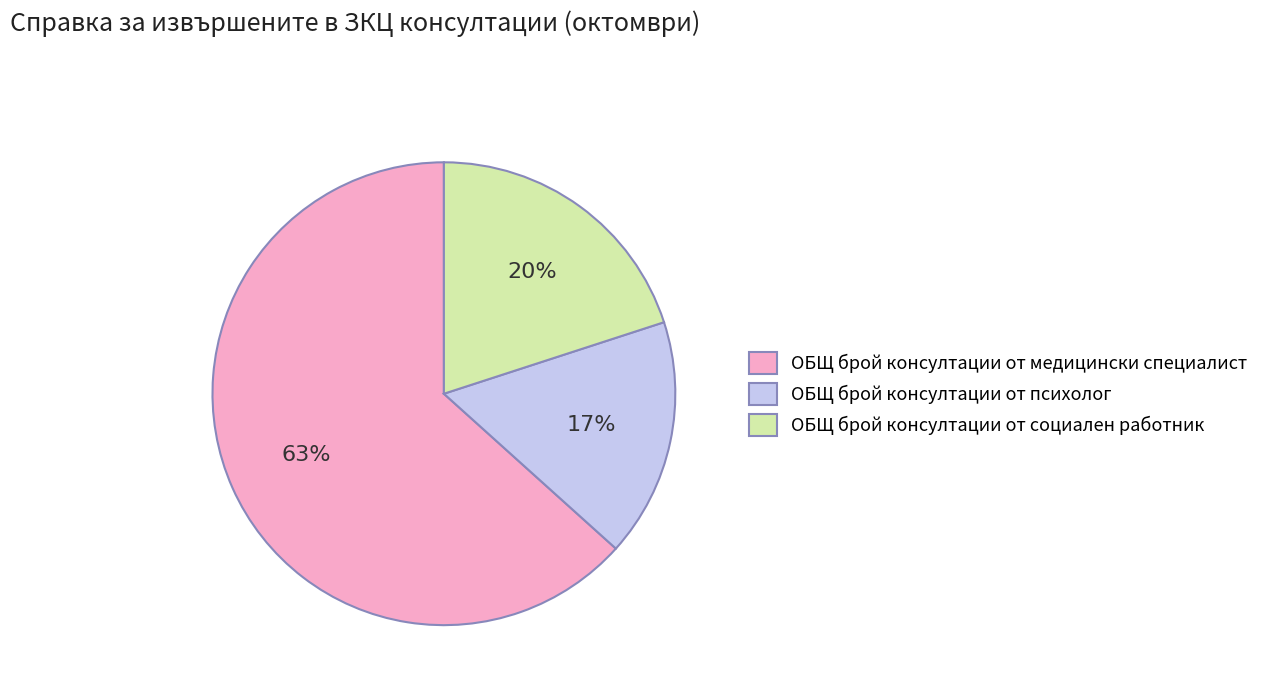

To the nearest percent, what portion does ОБЩ брой консултации от психолог represent?

17%